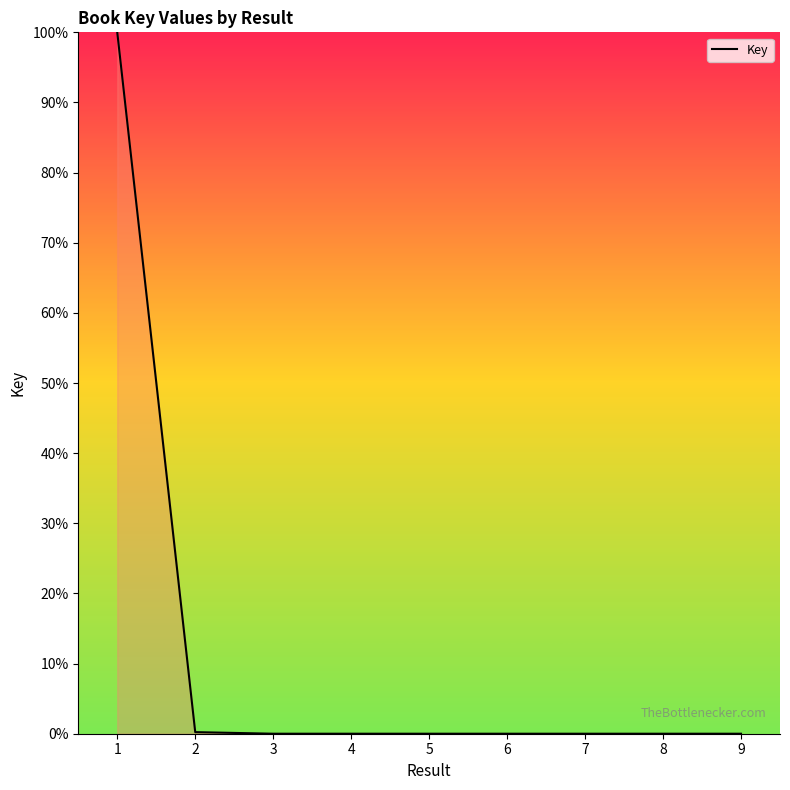

True or false: the data shows 0.2 at 2.

True